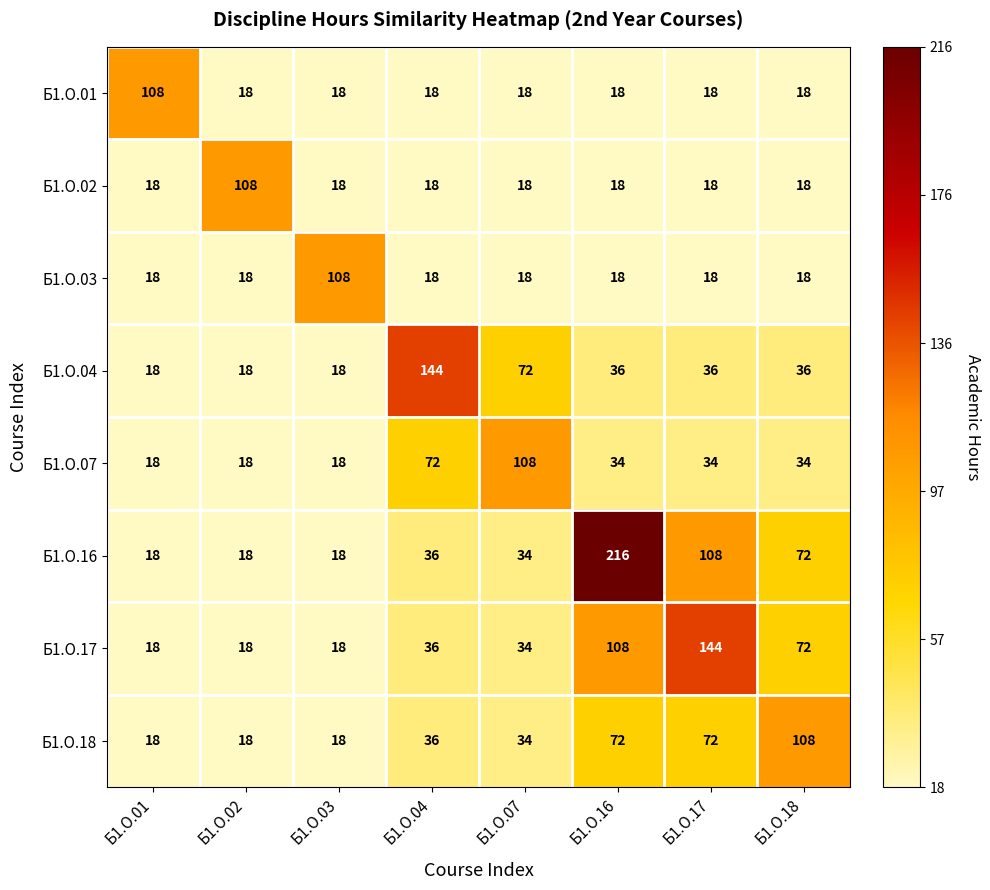

At how many categories does at least one series exceed 0?

8